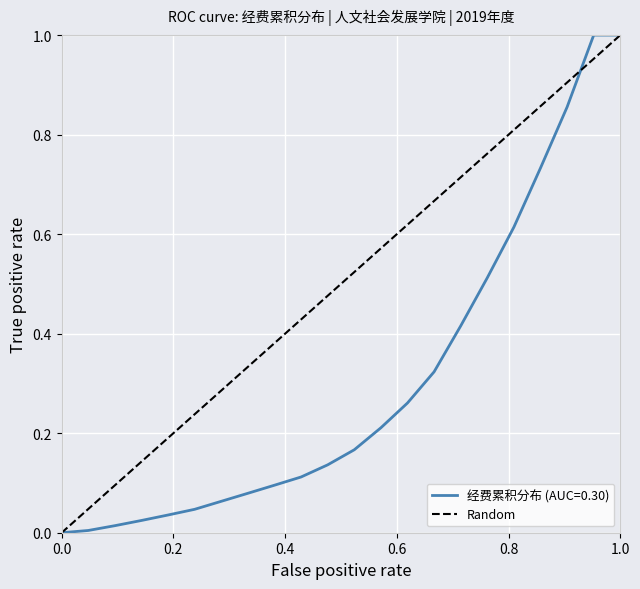

What is the maximum value for 经费累积分布 (AUC=0.30)?

1.0